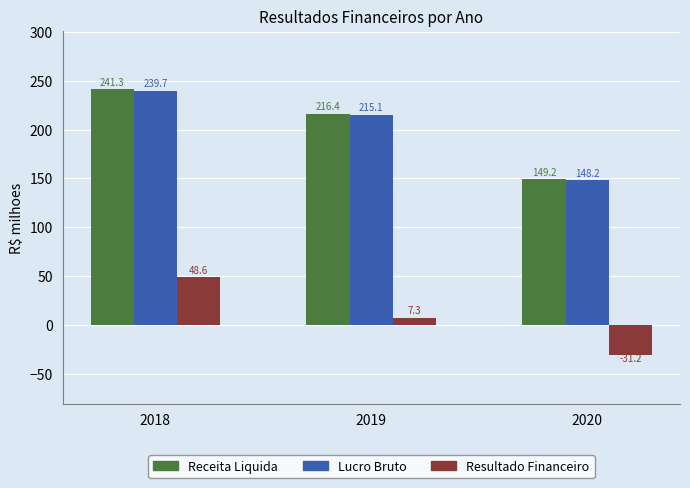

Which label corresponds to the smallest value in the chart?

2020